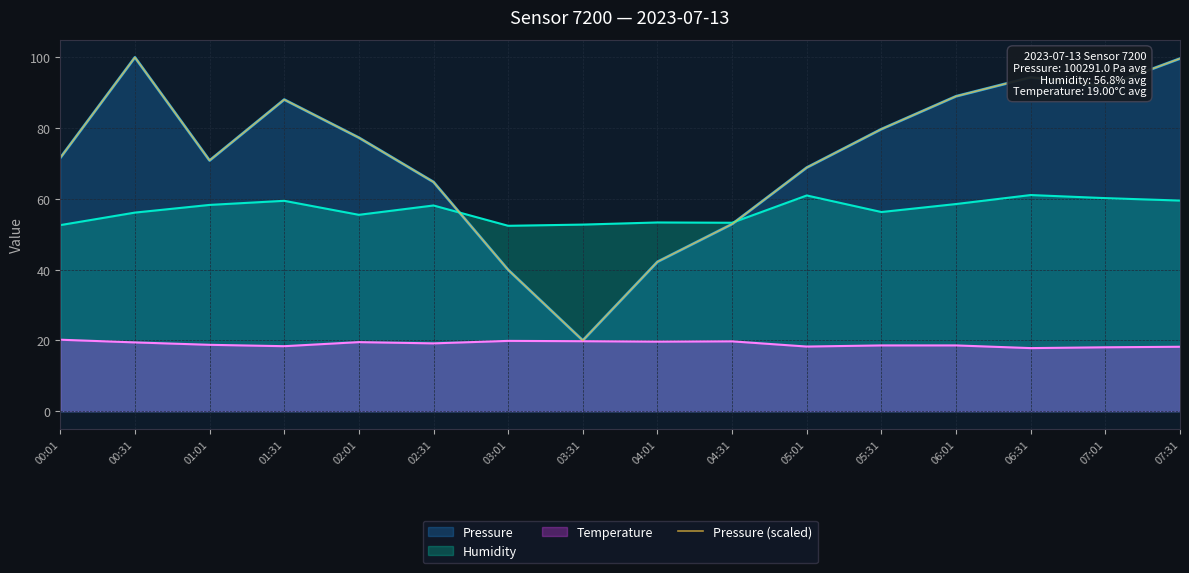

What is the label of the 16th point from the right?

00:01